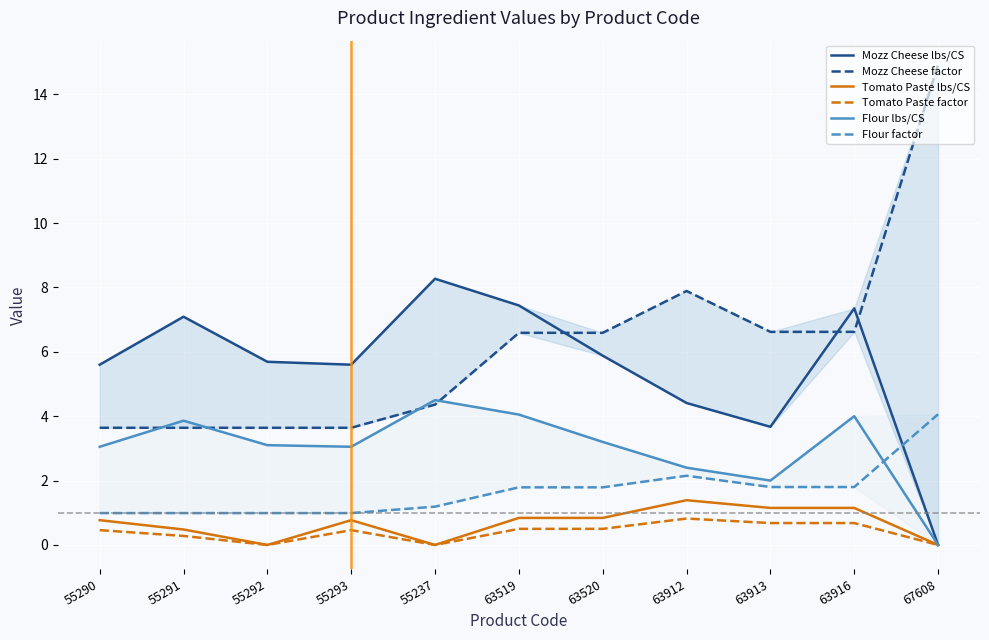

What is the difference between the maximum and minimum values in the Tomato Paste factor series?

0.8